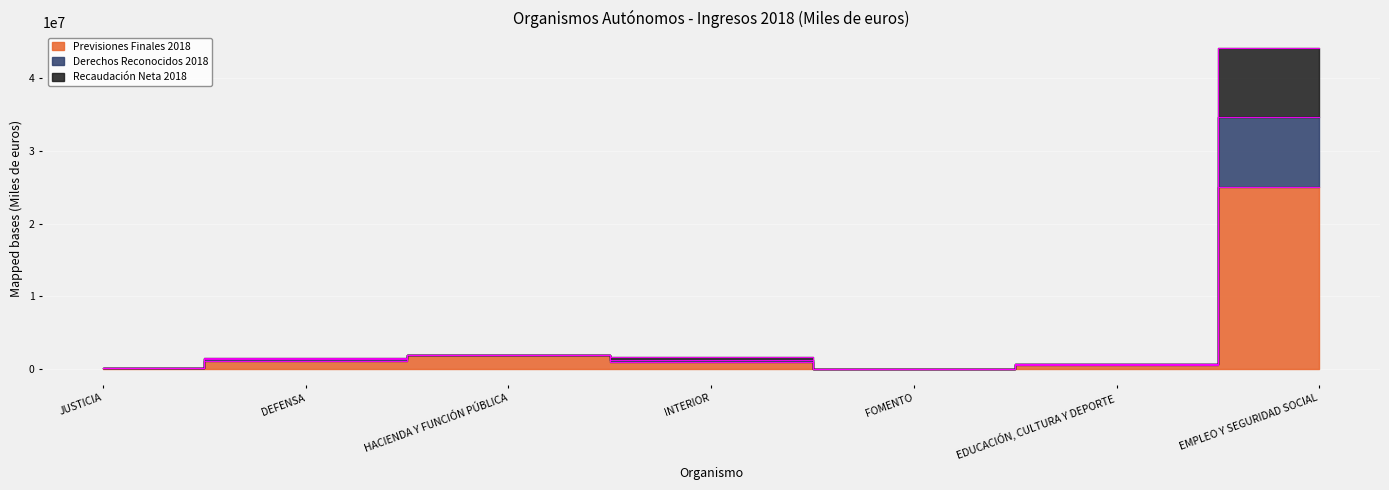

The value of Recaudación Neta 2018 at FOMENTO is 46332. True or false?

True